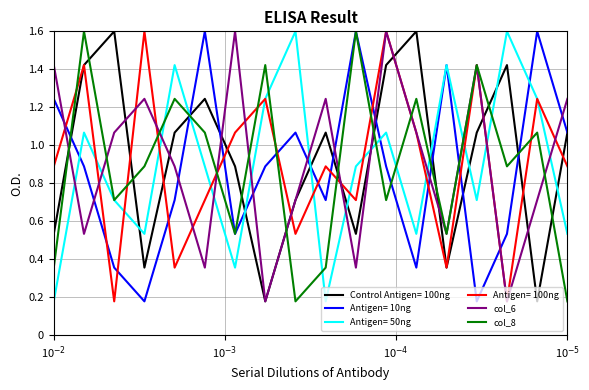

Read the col_6 value at 10$^{-5}$.

1.2